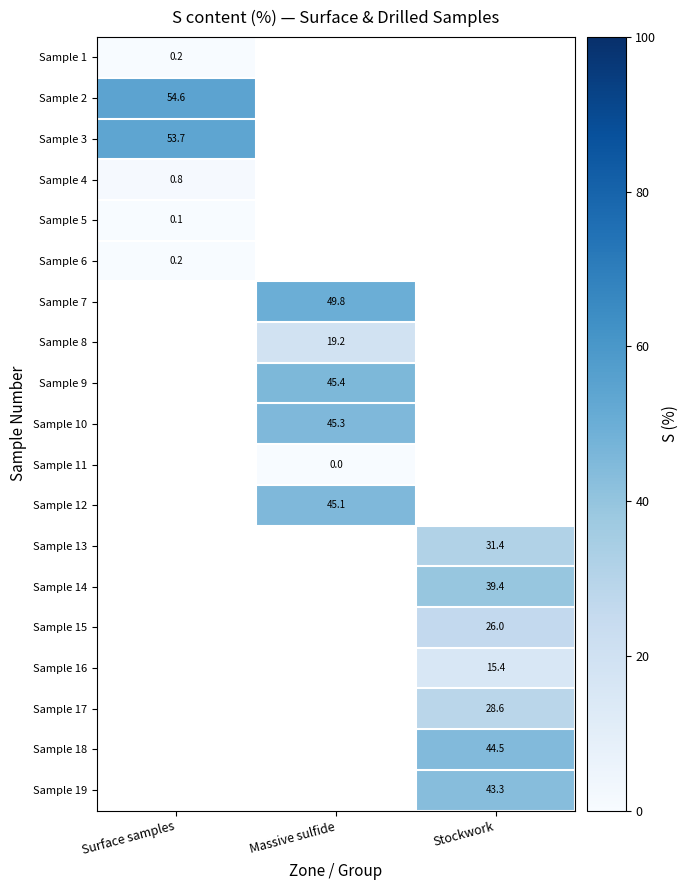

The Sample 3 series shows 26.6 at Surface samples. True or false?

False